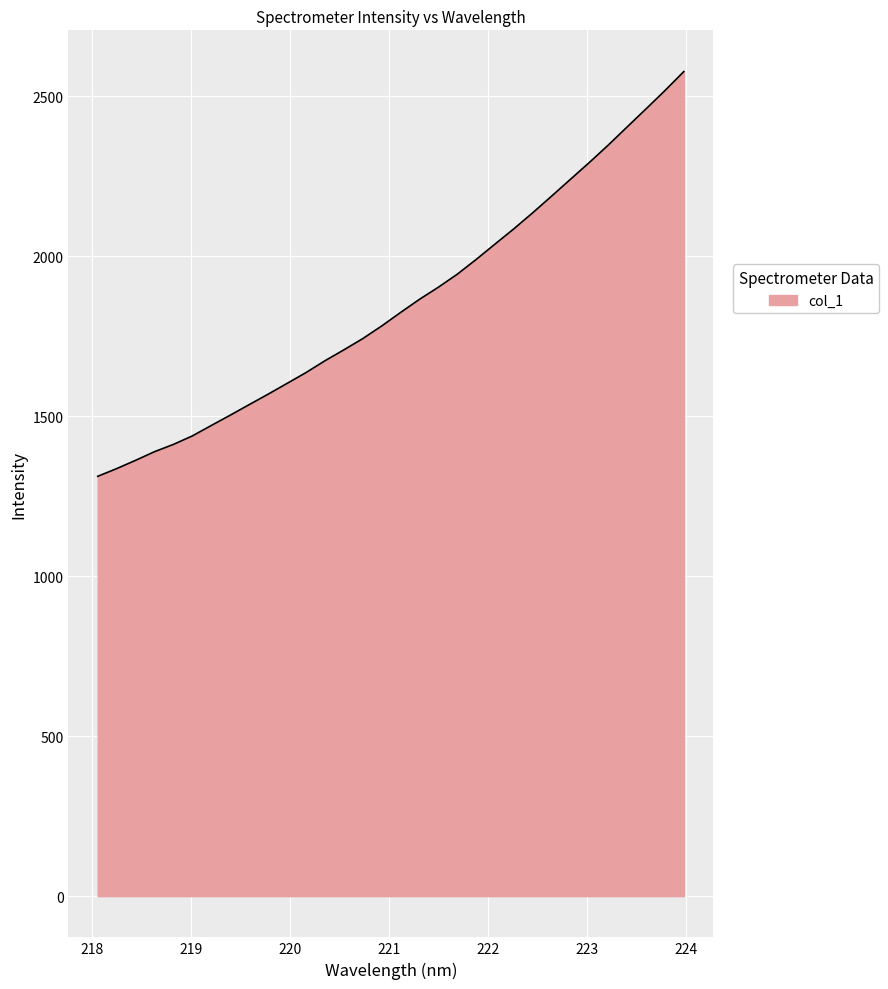

What is the greatest value displayed?

2577.9